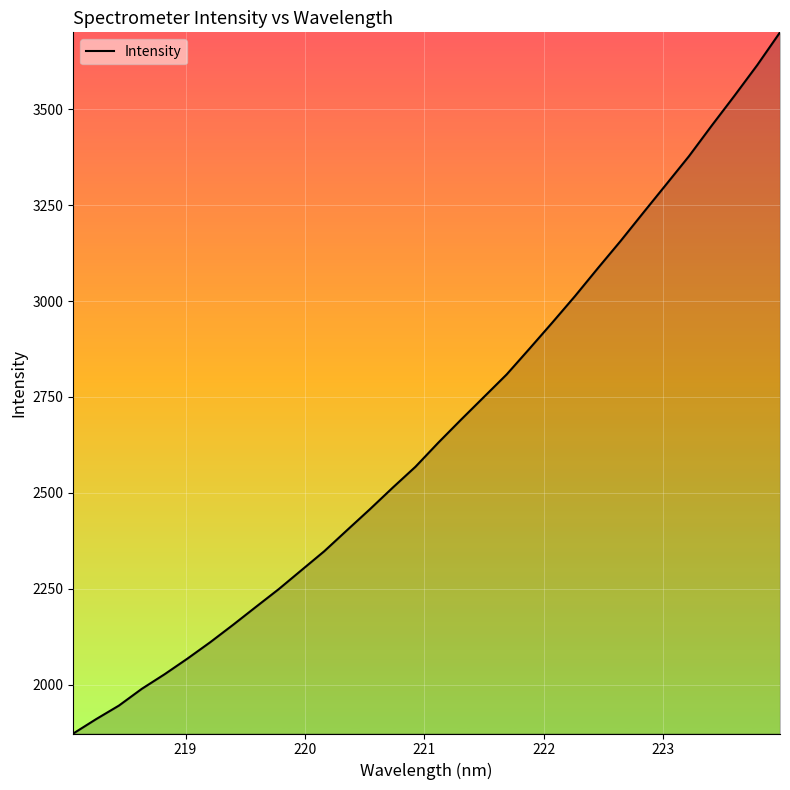

What is the greatest value displayed?

3700.7